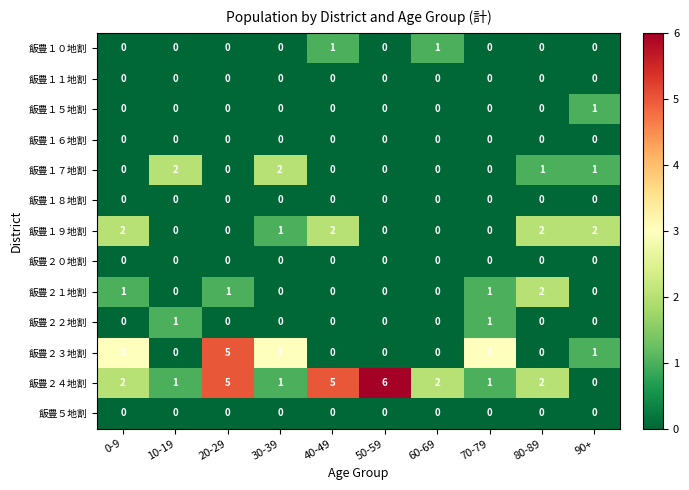

What is the difference between the highest and lowest values at 30-39?

3